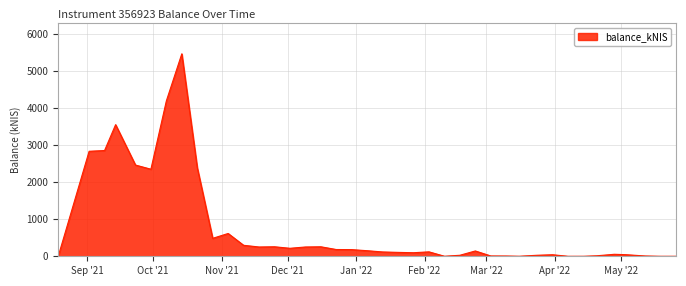

Does the chart display data point markers on the line(s)?

No